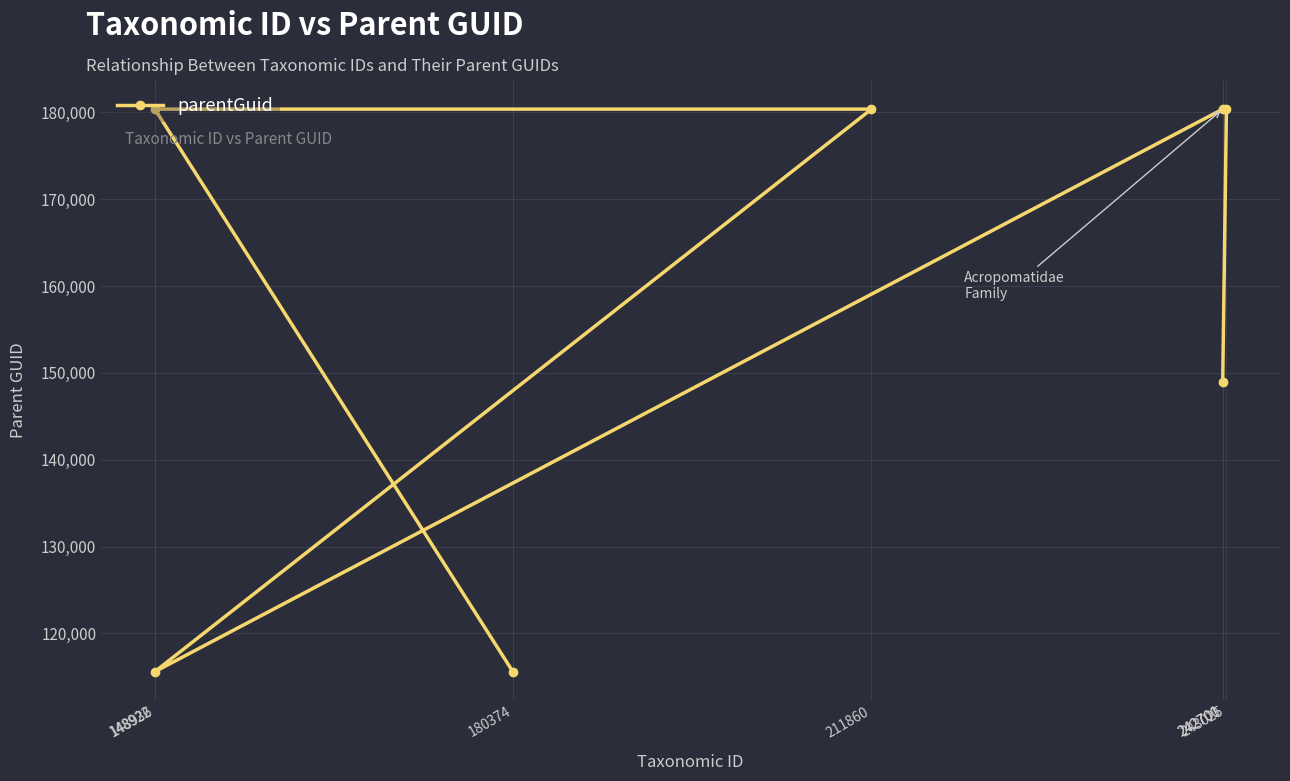

What is the difference between the maximum and minimum values?

64799